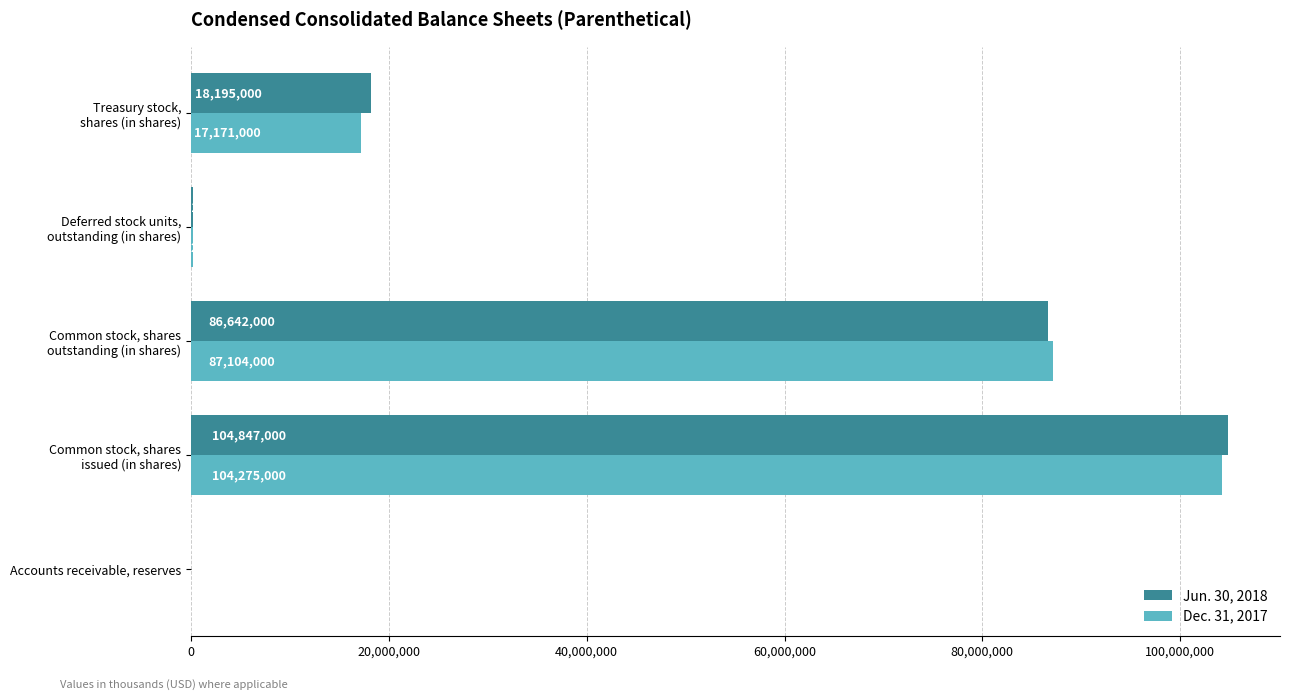

What are all the series names shown in the legend?

Jun. 30, 2018, Dec. 31, 2017